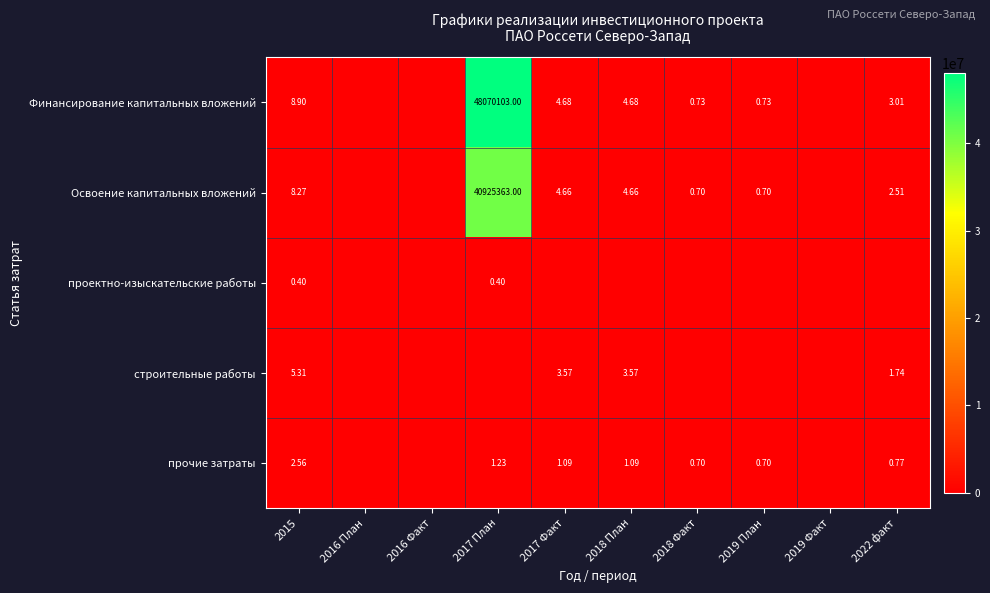

At how many categories does at least one series exceed 20493774?

1